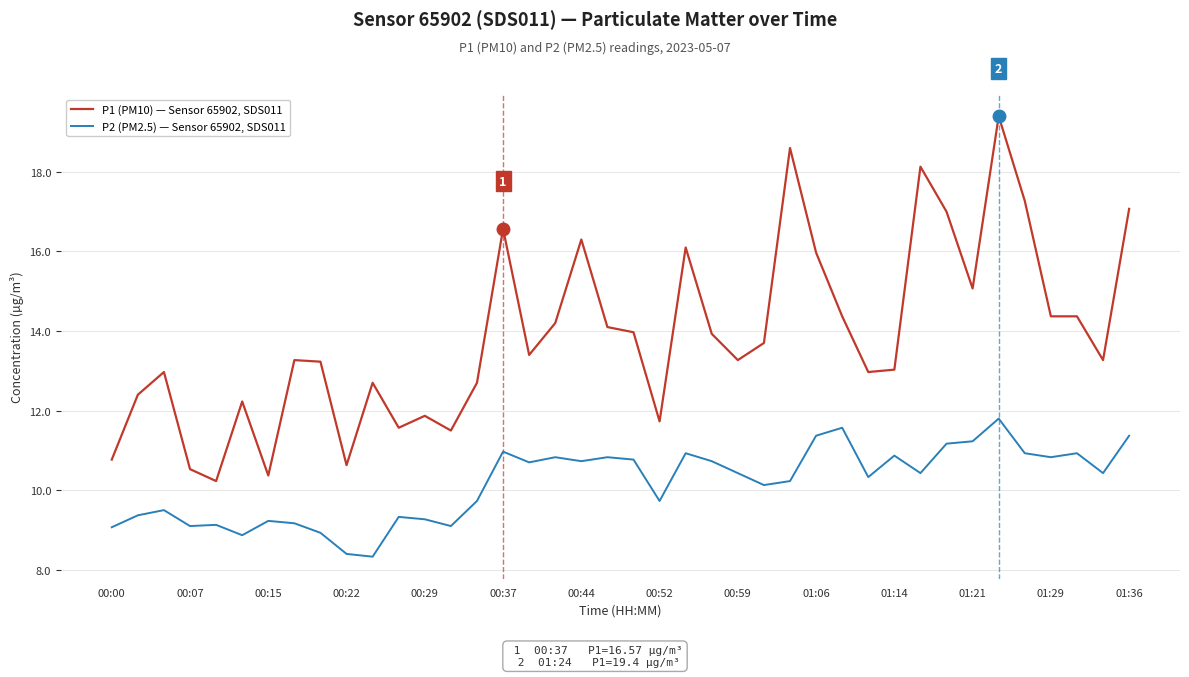

List the series in order of their peak value, lowest first.

P2 (PM2.5) — Sensor 65902, SDS011, P1 (PM10) — Sensor 65902, SDS011